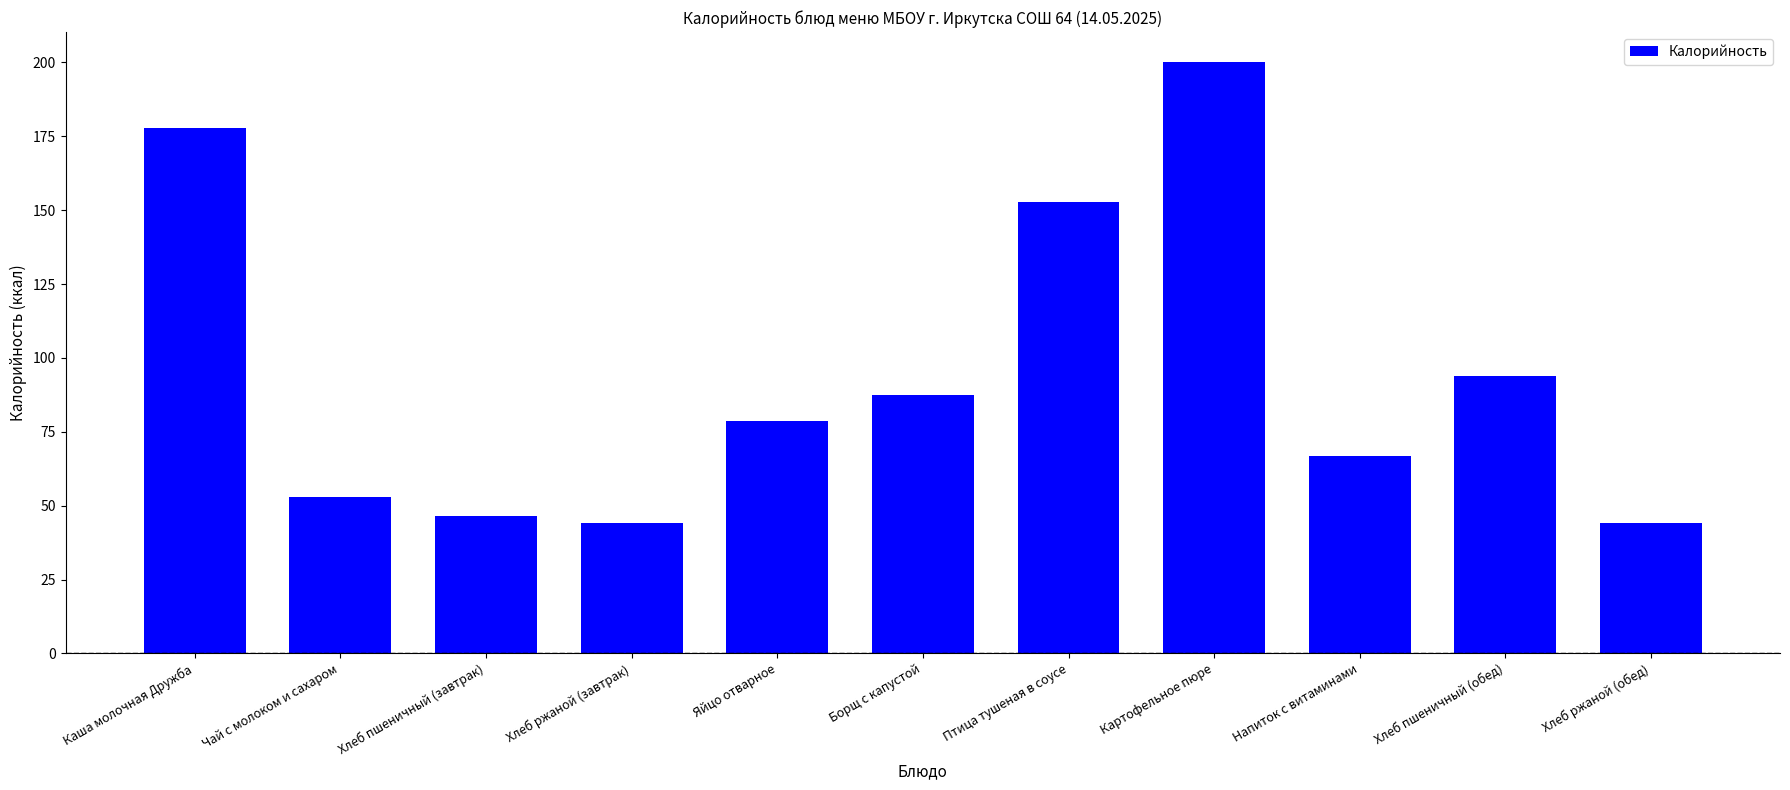

Which label corresponds to the largest value in the chart?

Картофельное пюре